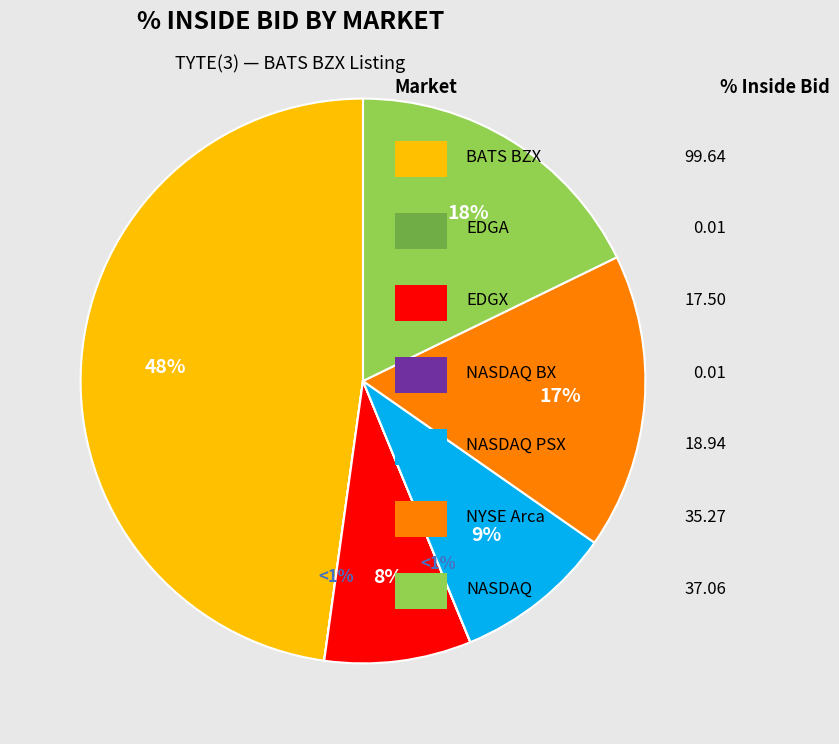

How much of the chart is everything except EDGX?

91.6%